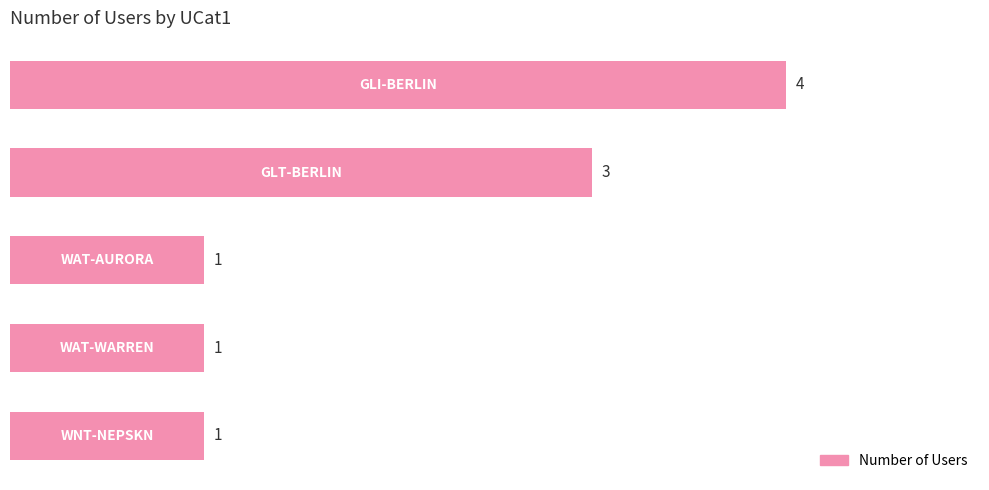

What is the sum of all values?

10